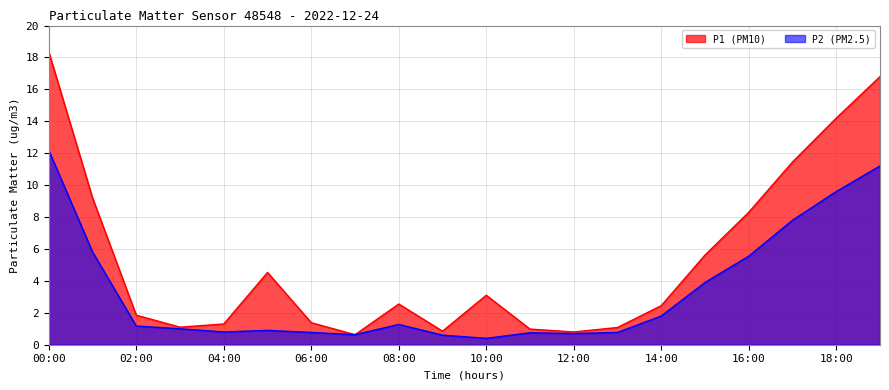

True or false: P2 and P1 cross at least once.

False